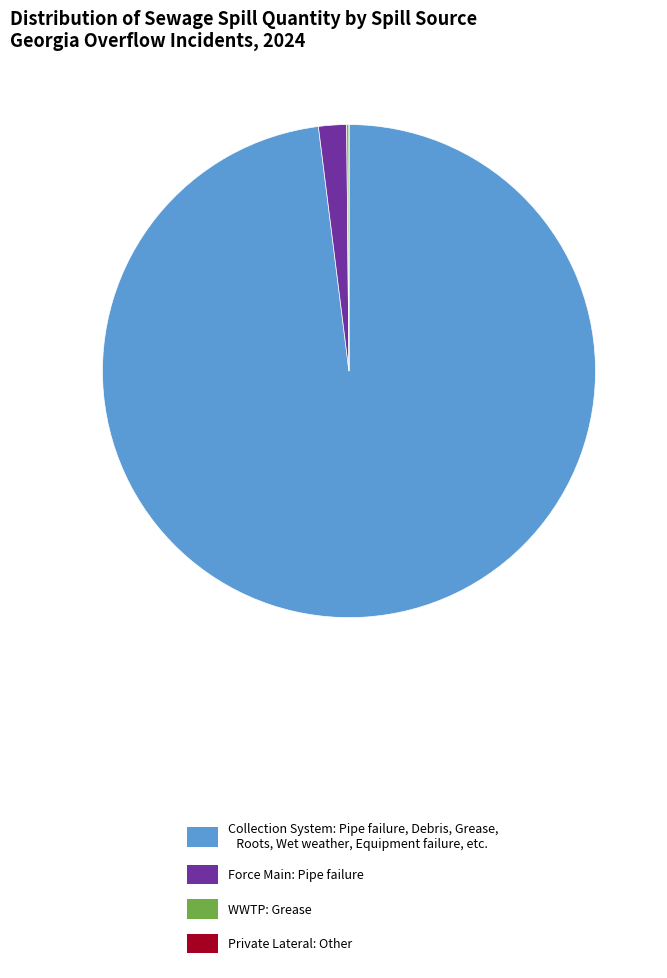

Is there any slice that represents more than half of the pie?

Yes